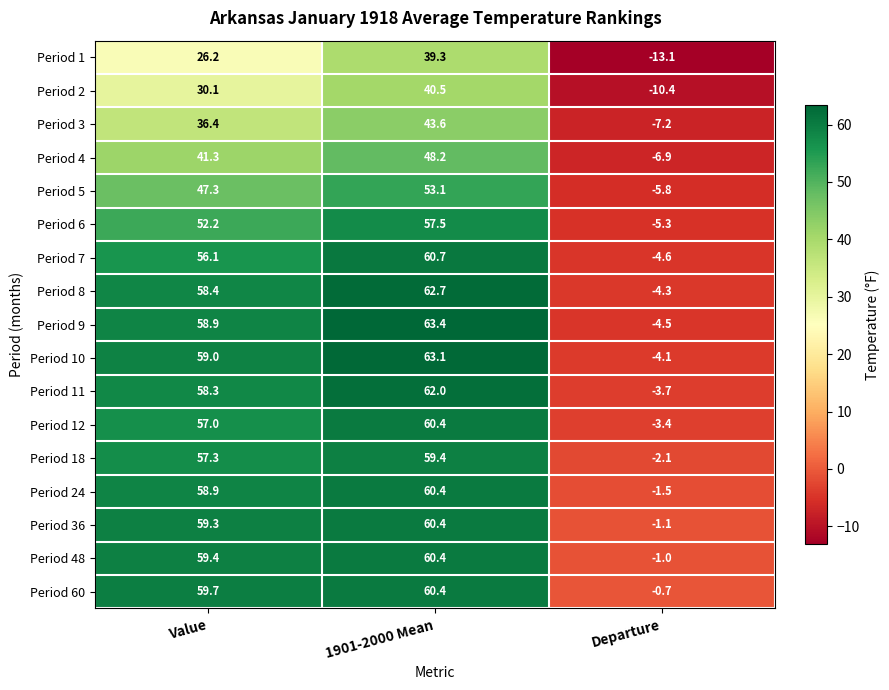

List the labels in order of Period 48 value, smallest first.

Departure, Value, 1901-2000 Mean